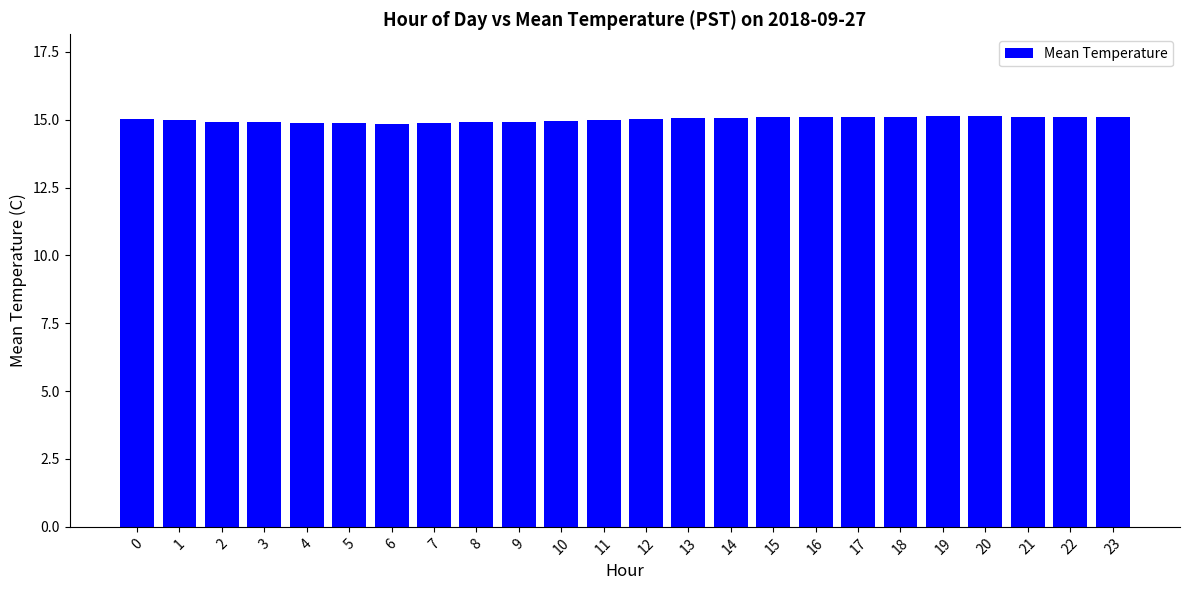

Approximately how many times larger is the value at 9 compared to 23?

1.0